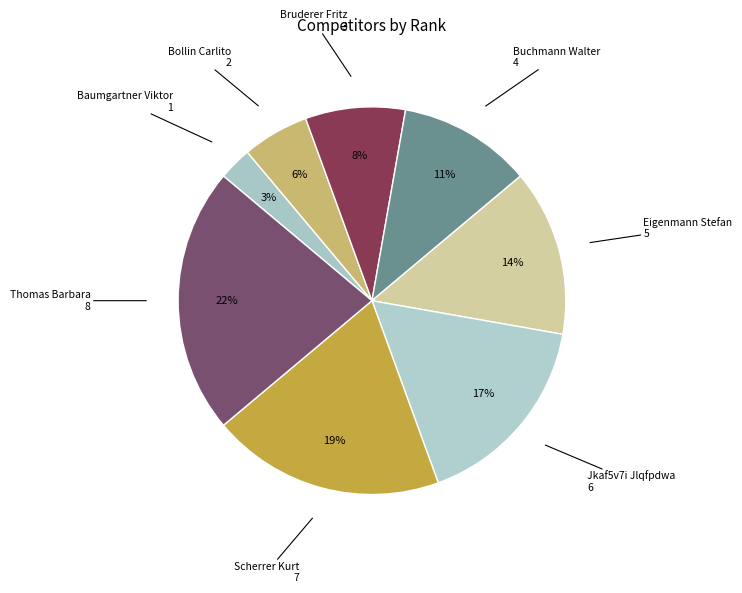

How many segments does this pie chart have?

8